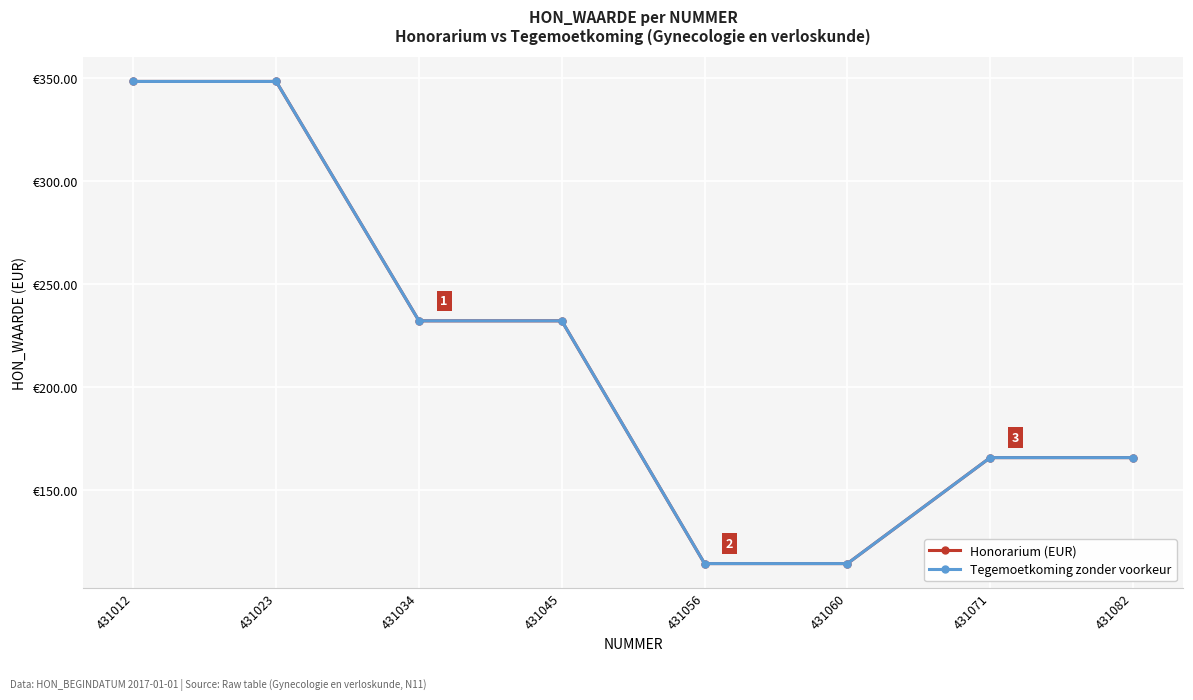

Rank the categories by Honorarium (EUR) value from lowest to highest.

431056, 431060, 431071, 431082, 431034, 431045, 431012, 431023